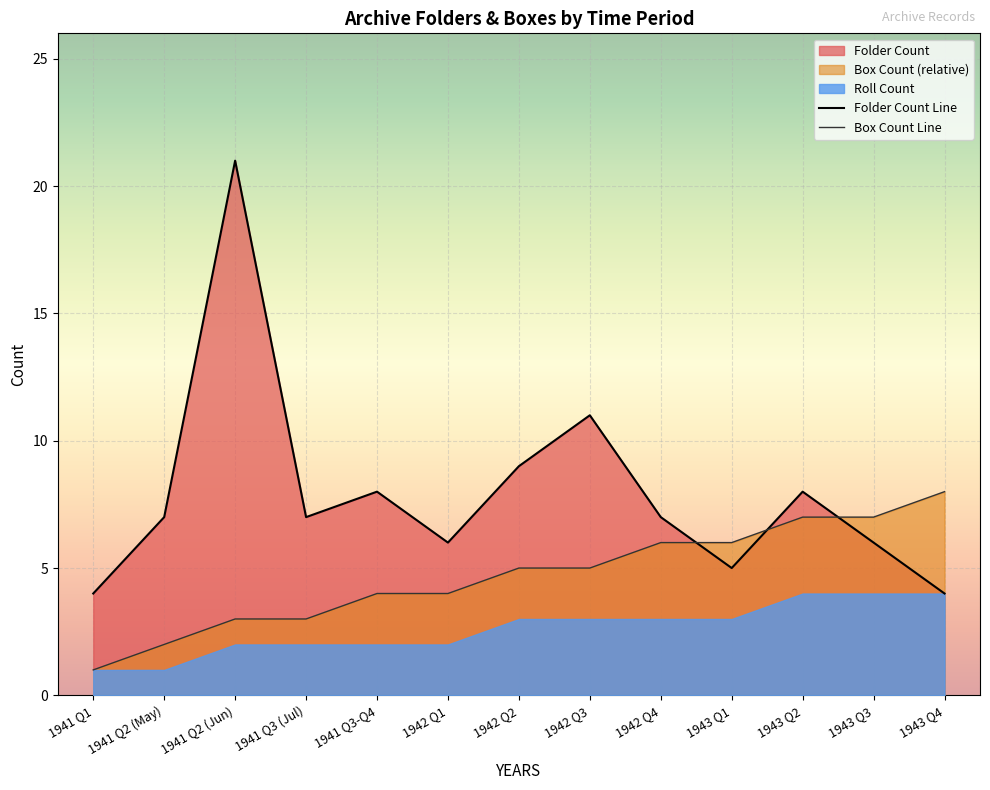

What is the minimum value for Folder Count Line?

4